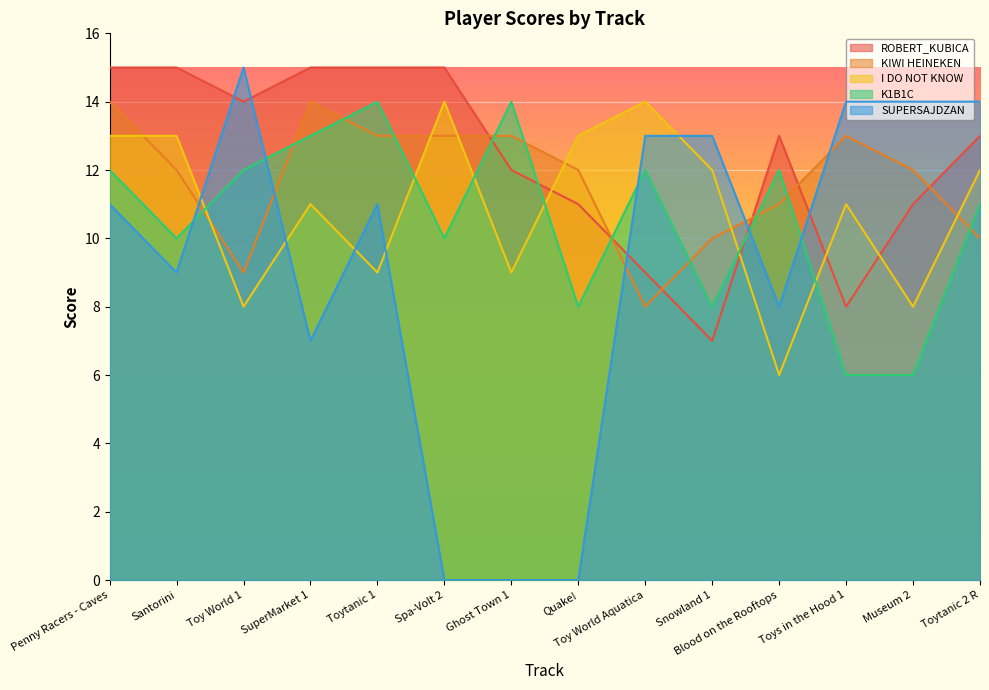

What is the sum of all SUPERSAJDZAN values?

129